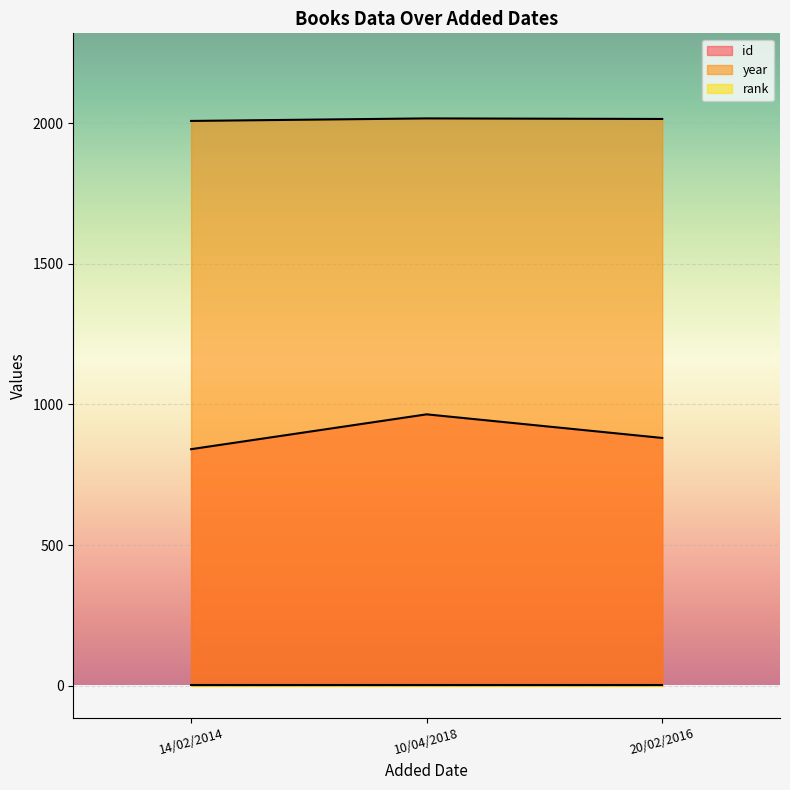

What is the maximum value for year?

2018